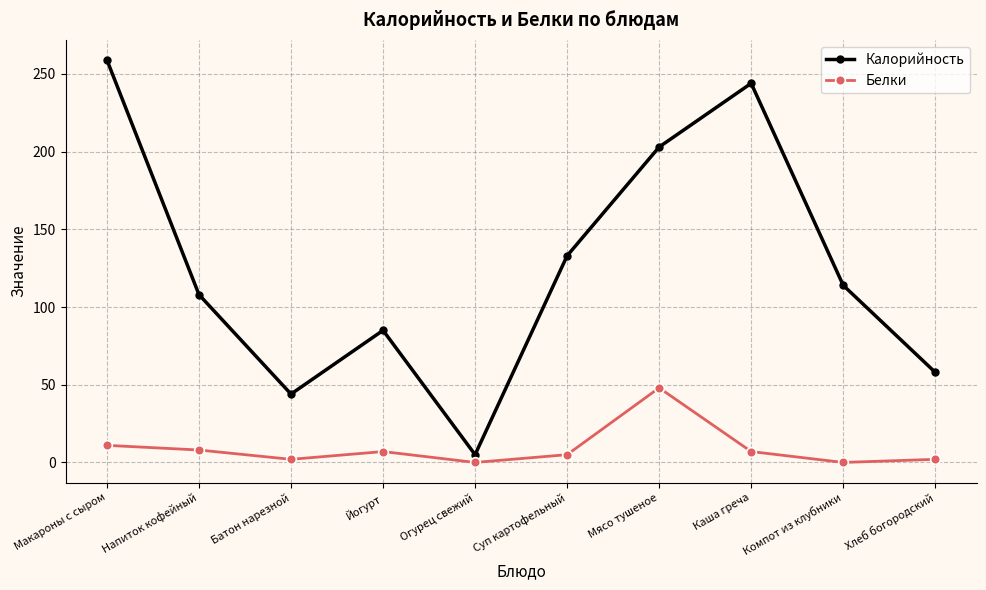

At which category does Белки reach its first local valley?

Батон нарезной